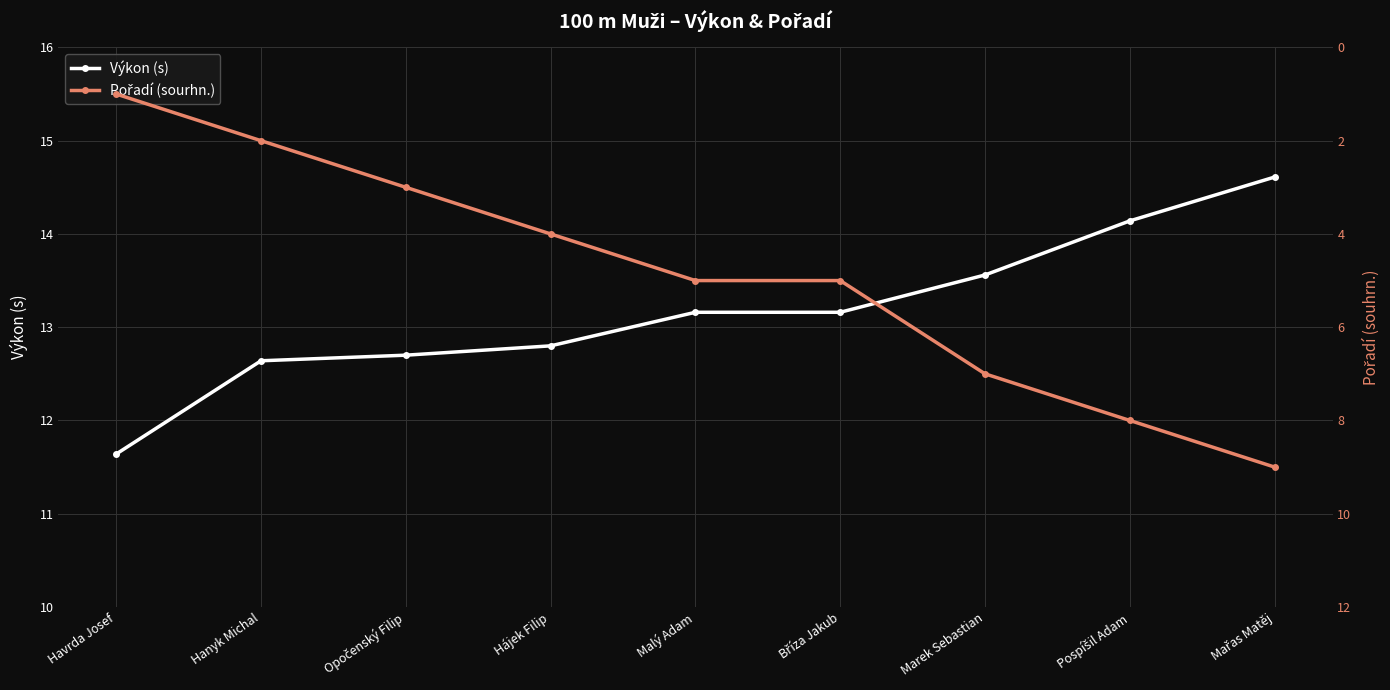

True or false: Výkon (s) and Pořadí (sourhn.) intersect in this chart.

False